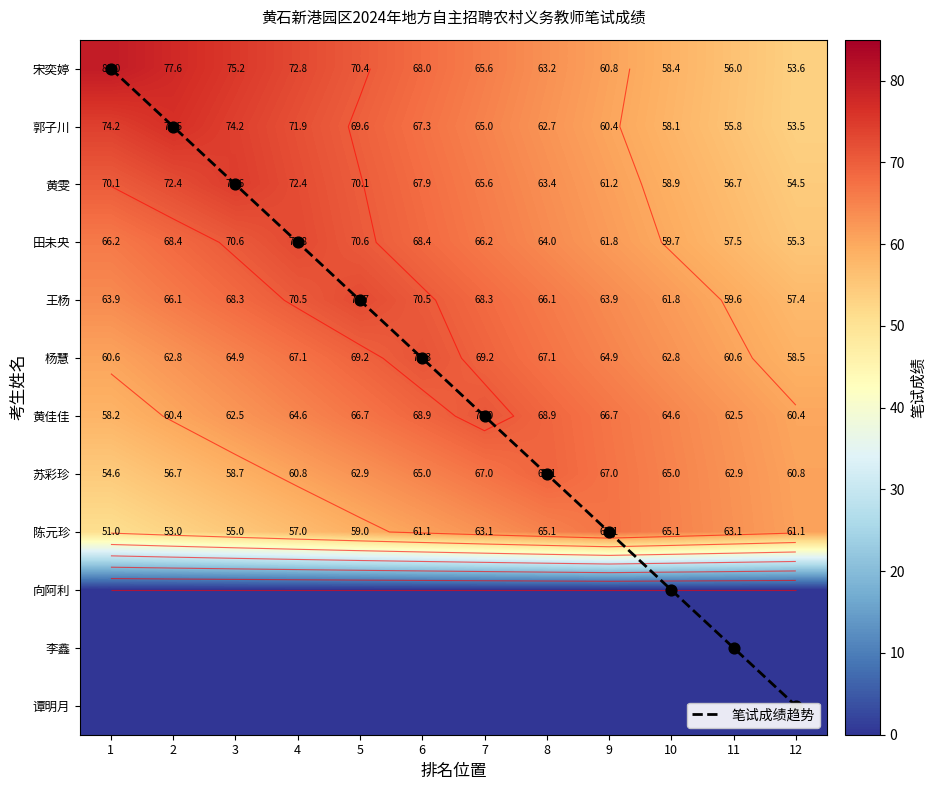

Where does the 郭子川 series first go above 67?

1